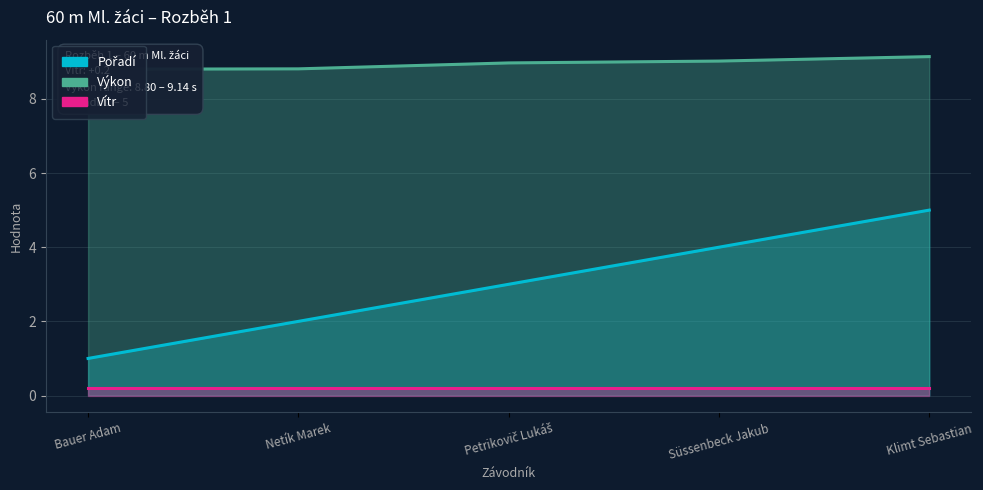

What is the spread (max minus min) of values at Bauer Adam?

8.6